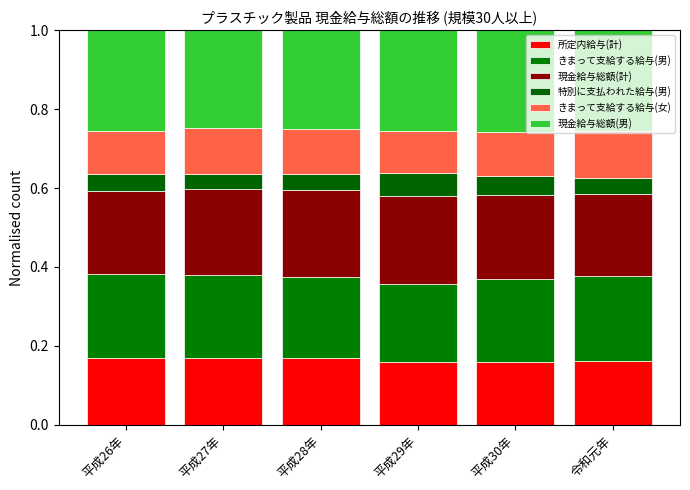

Between 平成27年 and 令和元年, which series saw the biggest shift?

現金給与総額(計)